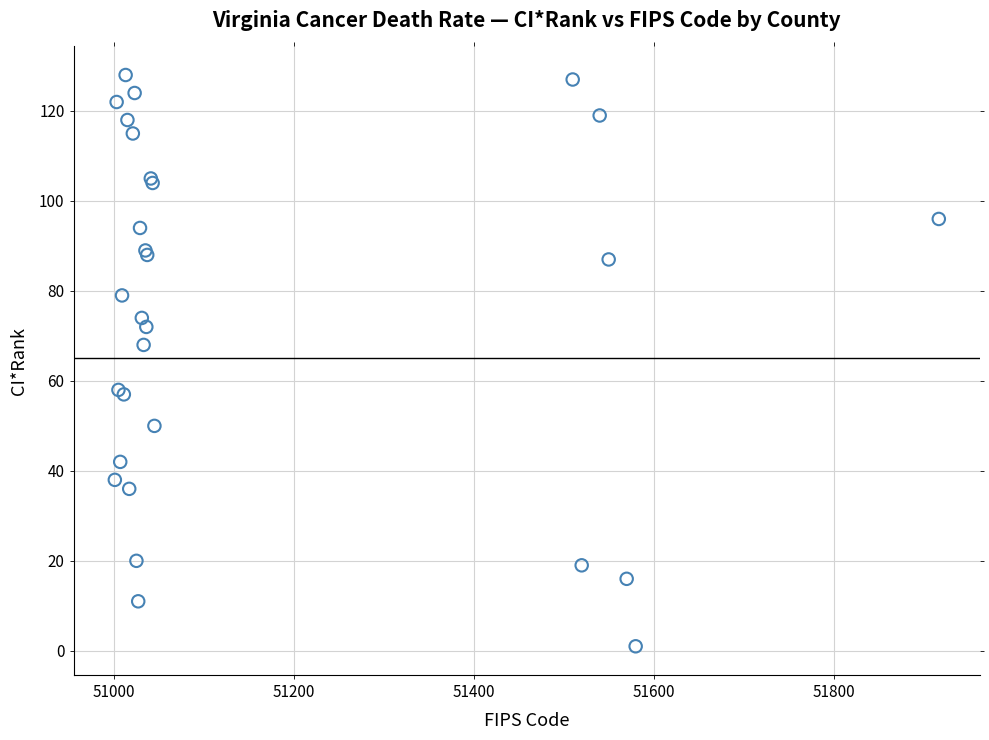

What Y value in the scatter plot is closest to 64?

68